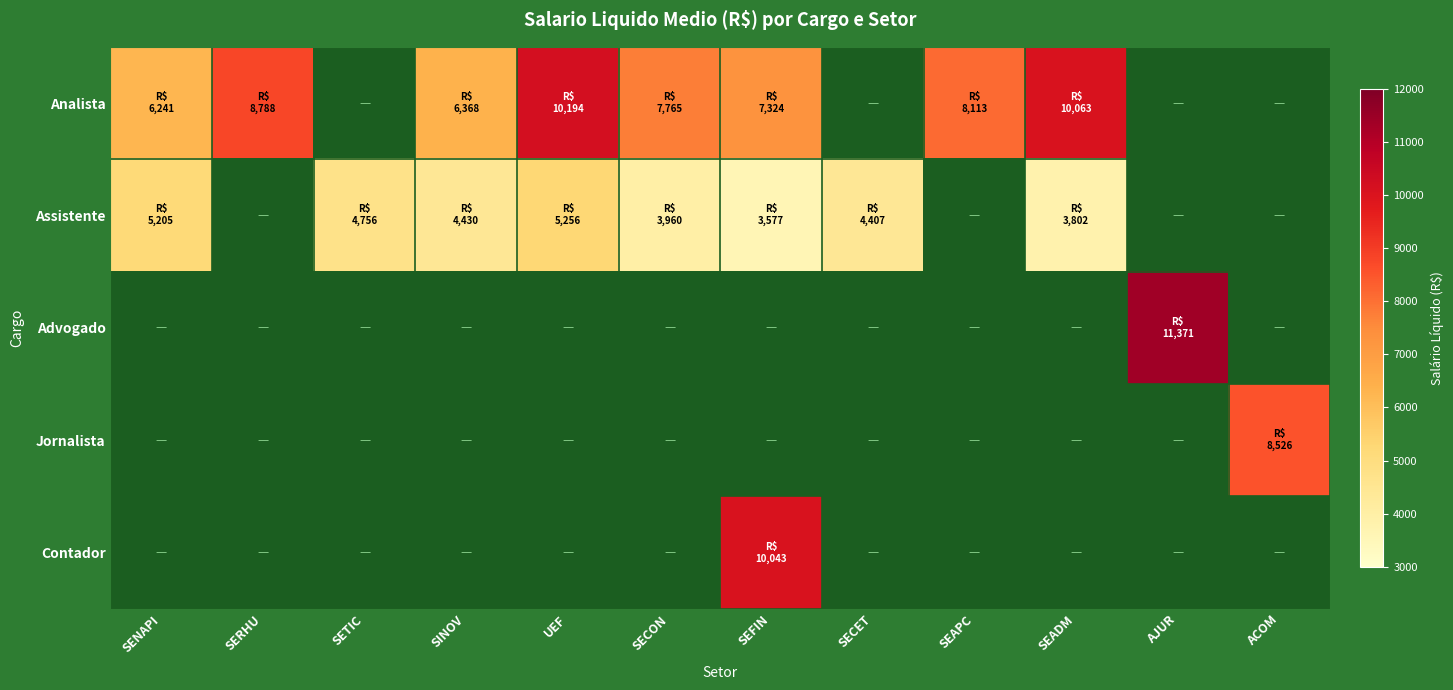

Reading right to left, transcribe all the data shown in this chart.

Analista: ACOM=0.0	AJUR=0.0	SEADM=10063.2	SEAPC=8112.7	SECET=0.0	SEFIN=7323.9	SECON=7765.0	UEF=10194.2	SINOV=6367.8	SETIC=0.0	SERHU=8787.6	SENAPI=6240.7
Assistente: ACOM=0.0	AJUR=0.0	SEADM=3802.5	SEAPC=0.0	SECET=4406.9	SEFIN=3577.5	SECON=3960.1	UEF=5256.2	SINOV=4430.5	SETIC=4756.1	SERHU=0.0	SENAPI=5204.5
Advogado: ACOM=0.0	AJUR=11371.2	SEADM=0.0	SEAPC=0.0	SECET=0.0	SEFIN=0.0	SECON=0.0	UEF=0.0	SINOV=0.0	SETIC=0.0	SERHU=0.0	SENAPI=0.0
Jornalista: ACOM=8526.5	AJUR=0.0	SEADM=0.0	SEAPC=0.0	SECET=0.0	SEFIN=0.0	SECON=0.0	UEF=0.0	SINOV=0.0	SETIC=0.0	SERHU=0.0	SENAPI=0.0
Contador: ACOM=0.0	AJUR=0.0	SEADM=0.0	SEAPC=0.0	SECET=0.0	SEFIN=10043.0	SECON=0.0	UEF=0.0	SINOV=0.0	SETIC=0.0	SERHU=0.0	SENAPI=0.0